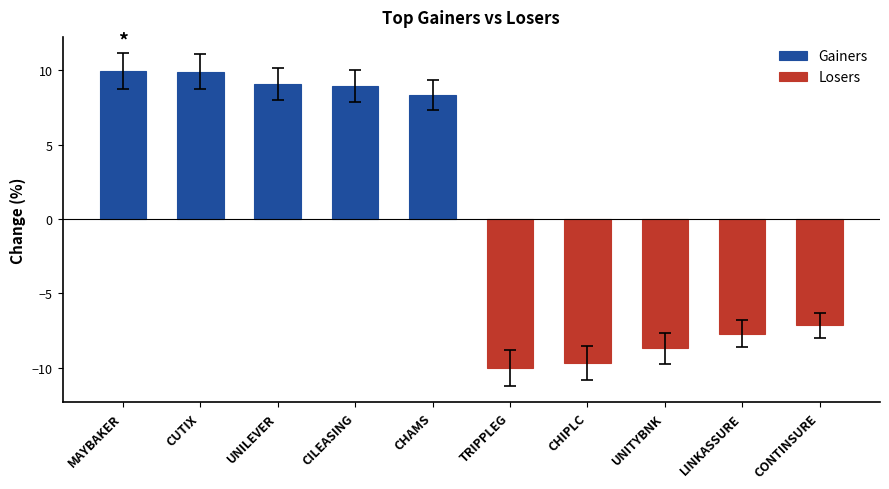

At how many categories does at least one series exceed -7?

5